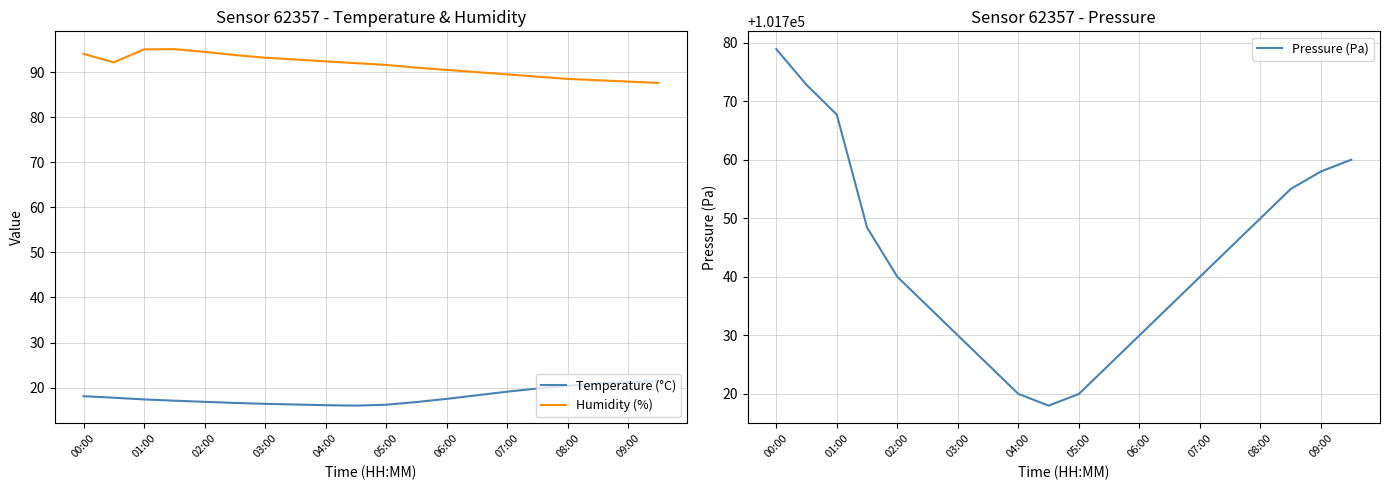

Reading left to right, what are all the values shown in this chart?

Temperature (°C): 18.1	17.8	17.4	17.1	16.9	16.6	16.4	16.2	16.1	16.0	16.2	16.8	17.5	18.3	19.1	19.8	20.4	20.9	21.2	21.4
Humidity (%): 94.1	92.2	95.1	95.1	94.5	93.8	93.2	92.8	92.4	92.0	91.6	91.0	90.5	90.0	89.5	89.0	88.5	88.2	87.9	87.6
Pressure (Pa): 101778.9	101772.8	101767.7	101748.4	101740.0	101735.0	101730.0	101725.0	101720.0	101718.0	101720.0	101725.0	101730.0	101735.0	101740.0	101745.0	101750.0	101755.0	101758.0	101760.0